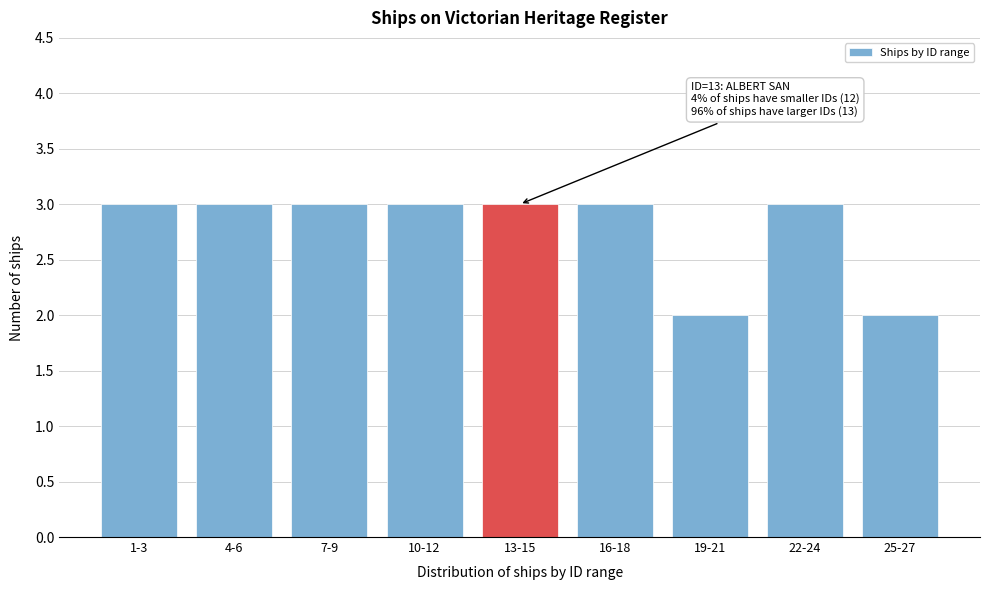

Reading right to left, transcribe all the data shown in this chart.

2	3	2	3	3	3	3	3	3